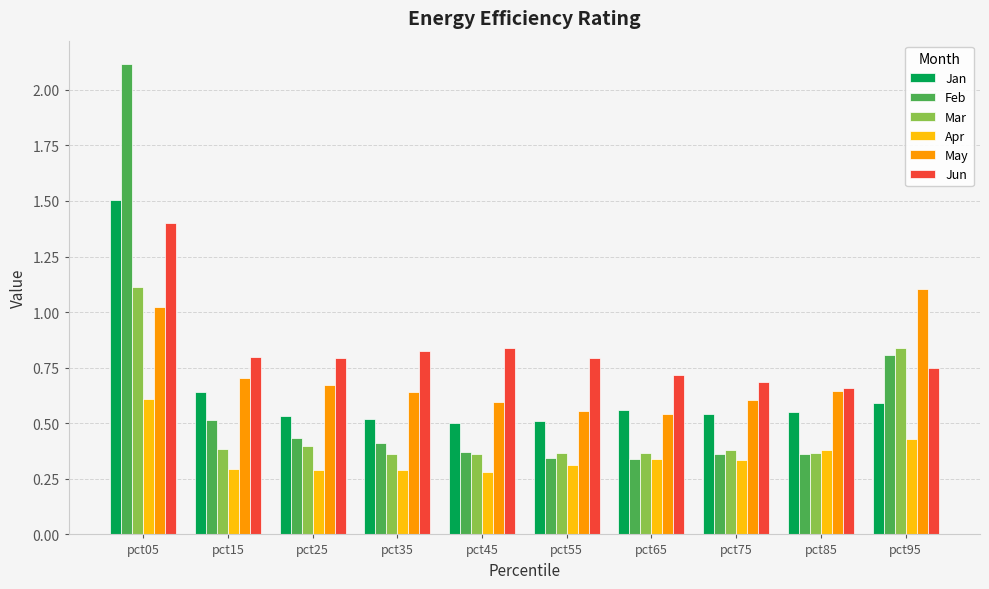

Where is Jan nearest to the value 1?

pct15